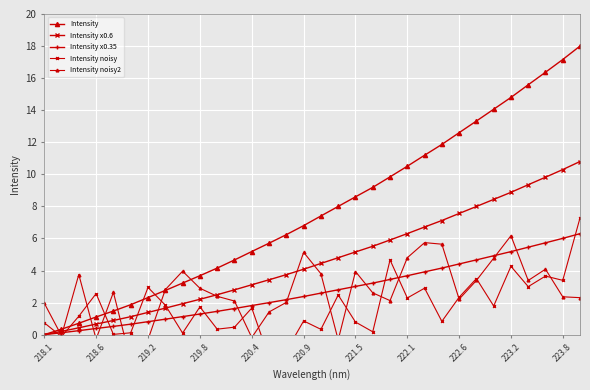

At 218.6, list the series in order from smallest to largest.

Intensity noisy2, Intensity x0.35, Intensity x0.6, Intensity, Intensity noisy